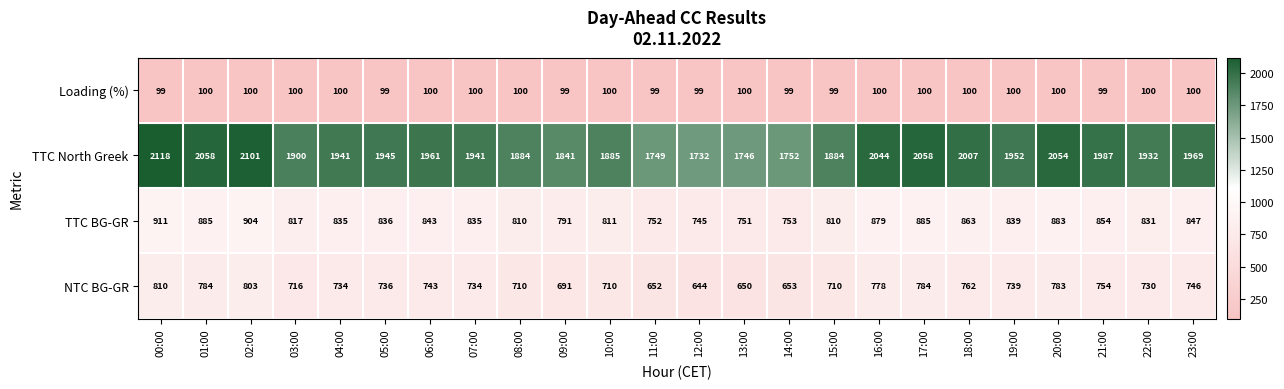

Is it true that TTC BG-GR equals 1553 at 01:00?

False